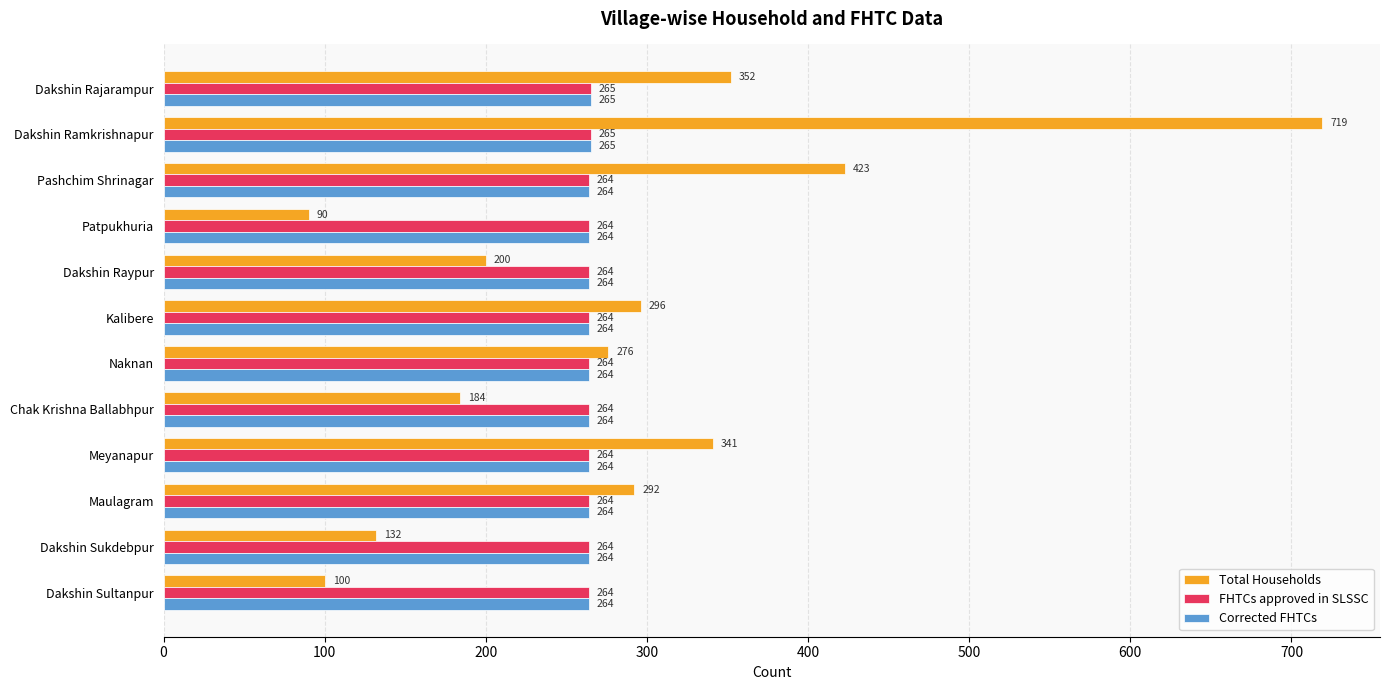

What is the average value of the Total Households series?

284